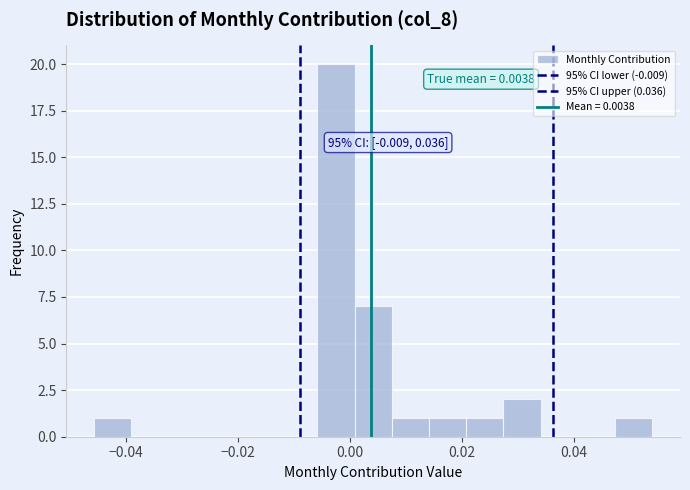

Read against the x-axis, roughly where is the centre of the tallest bar?

-0.002